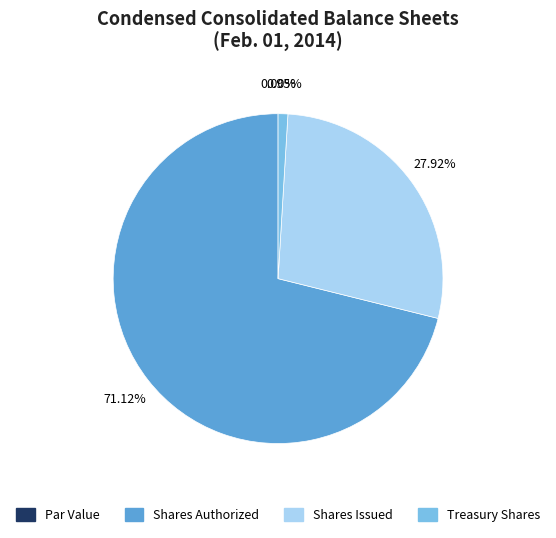

How much of the chart is everything except Treasury stock, shares?

99.0%